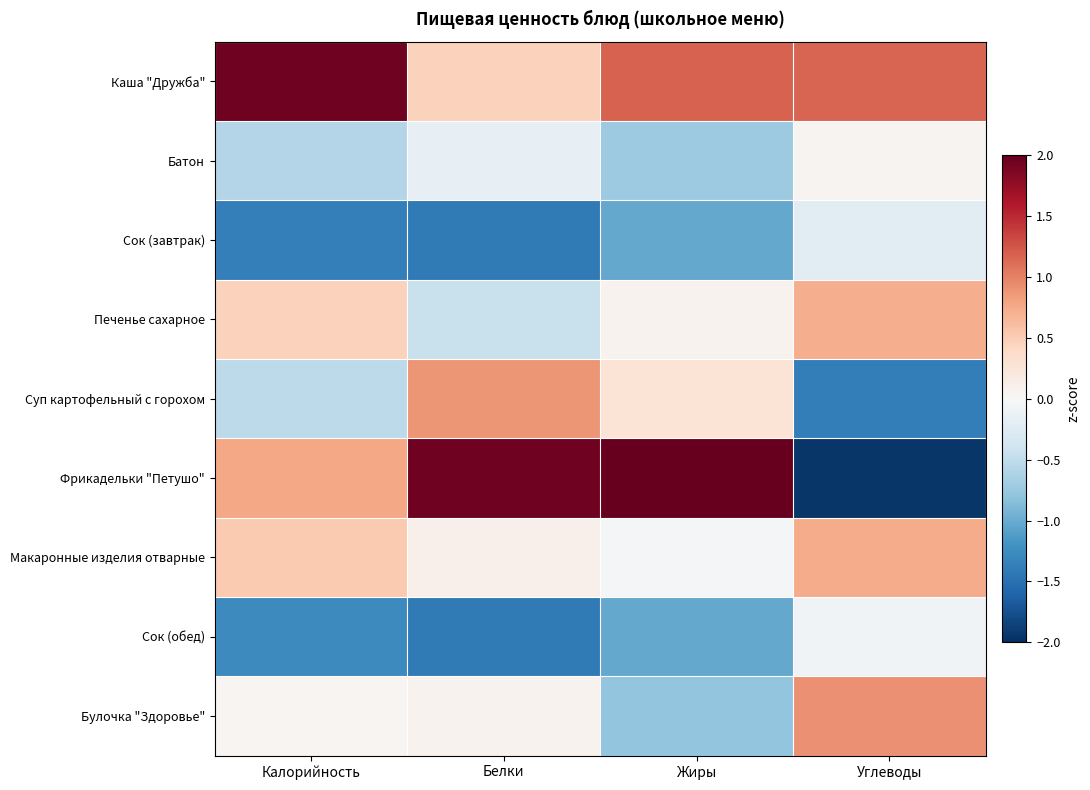

Between Калорийность and Углеводы, which is larger?

Калорийность